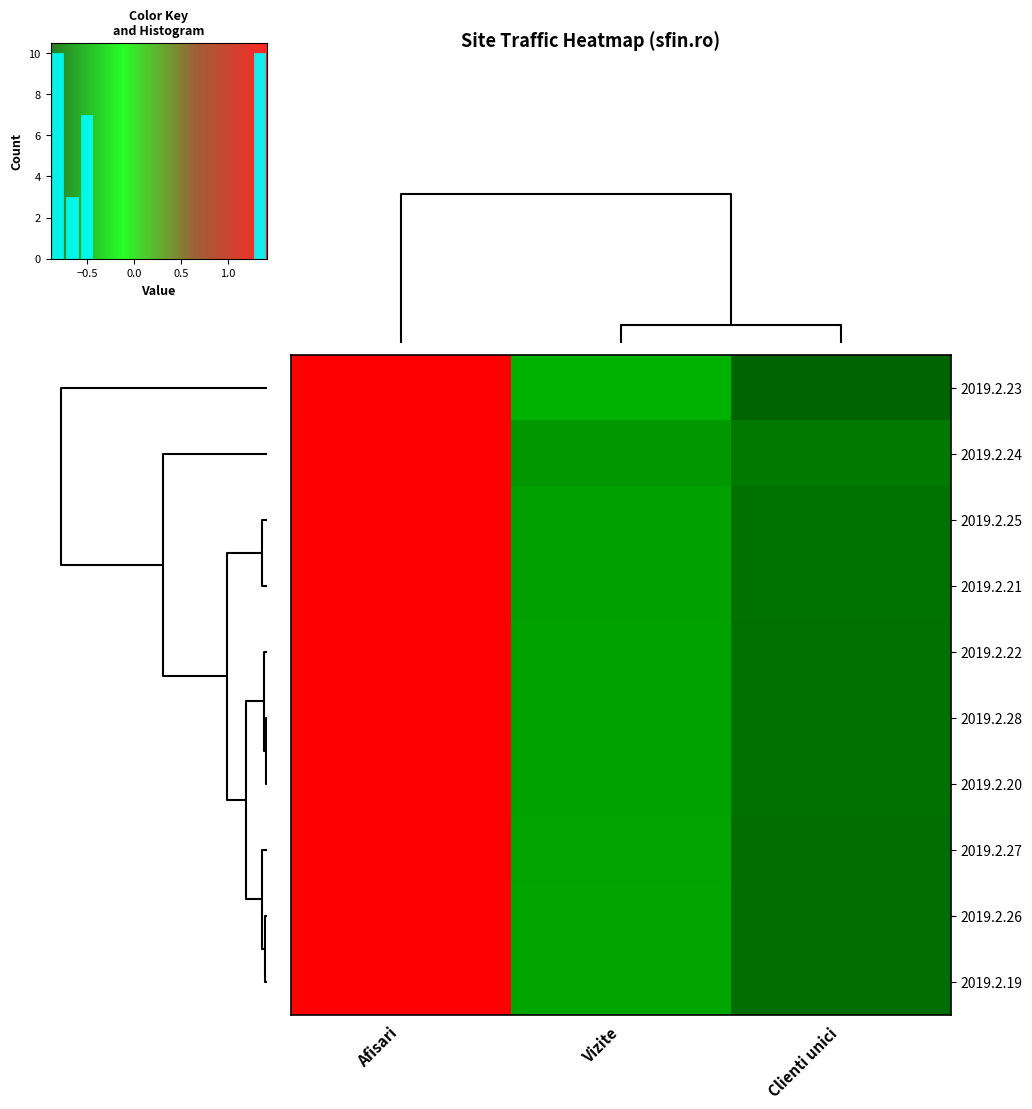

How many distinct data groups are displayed?

10